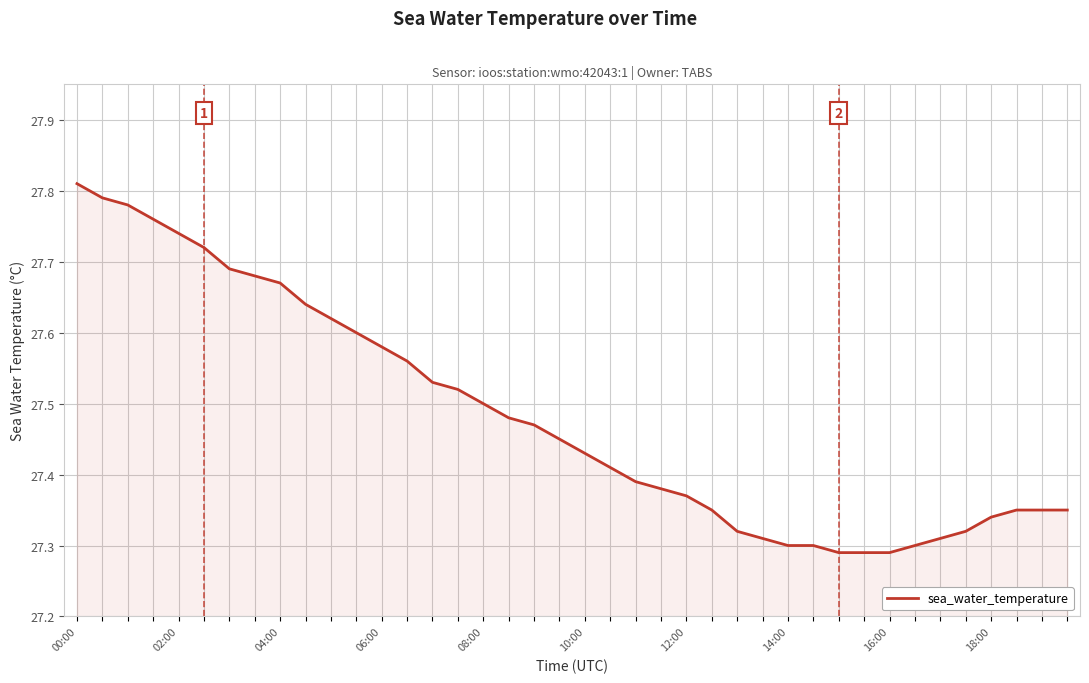

What is the difference between the maximum and minimum values?

0.5